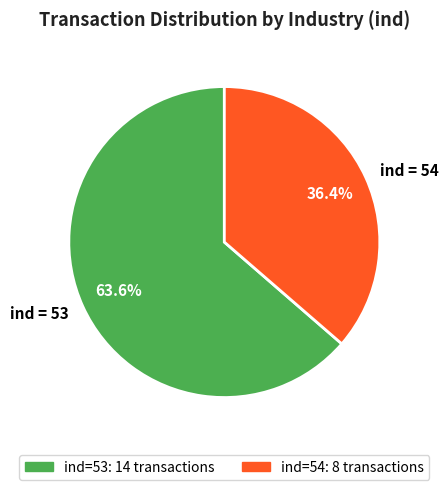

What percentage is NOT represented by ind = 53?

36.4%